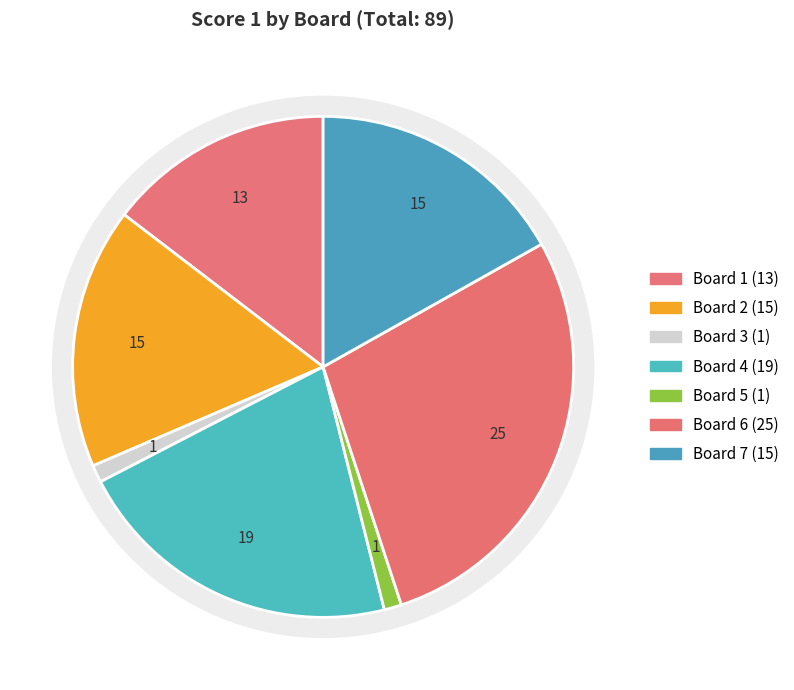

True or false: Board 2 accounts for 28% of the total.

False